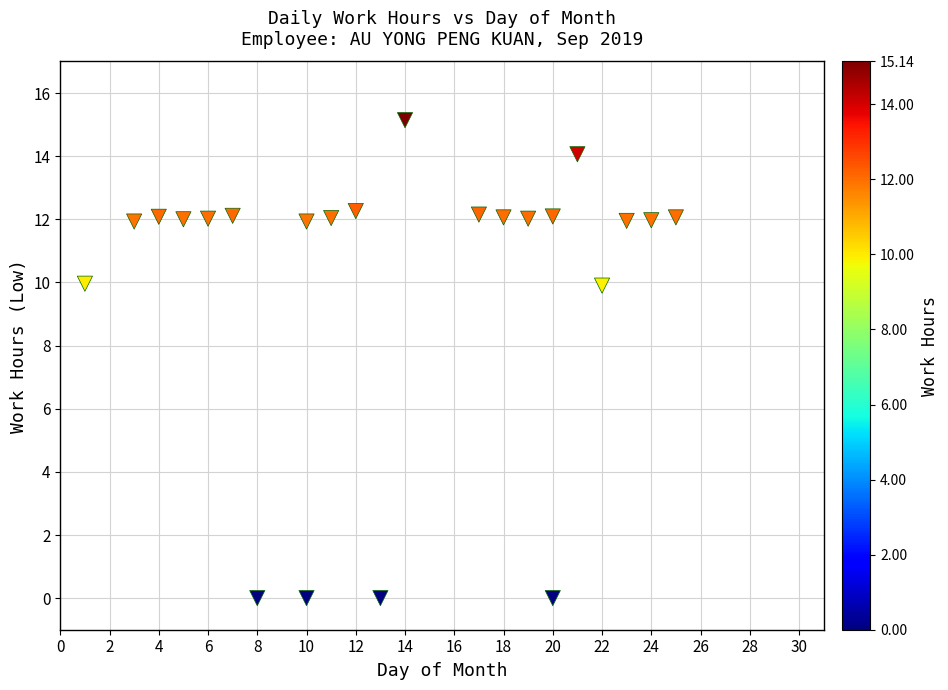

What is the range of Y values (max minus min)?

15.1